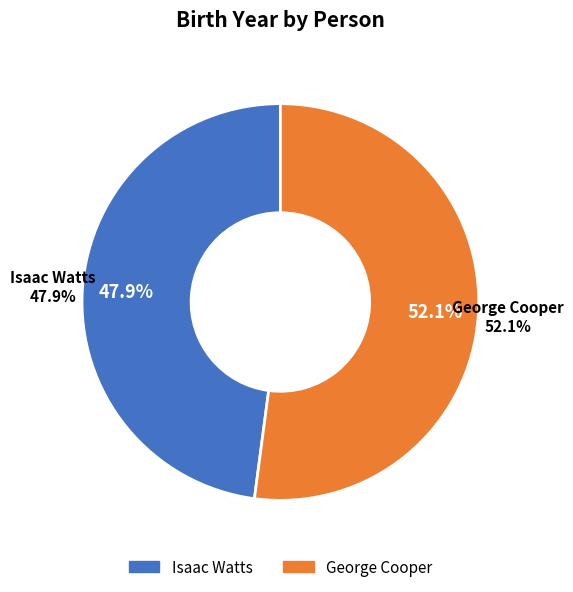

To the nearest percent, what portion does George Cooper represent?

52%